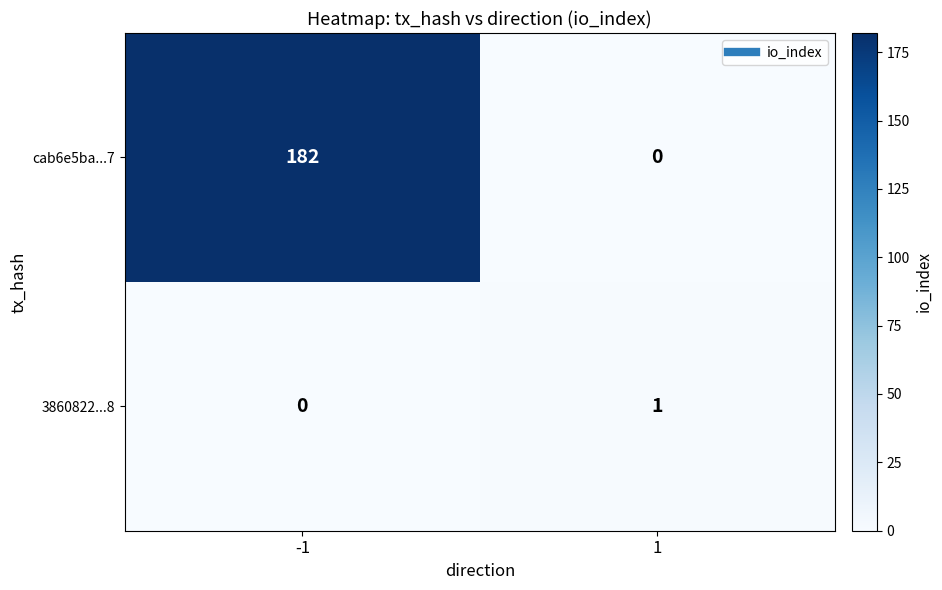

Is it true that cab6e5ba...7 equals 0 at 1?

True